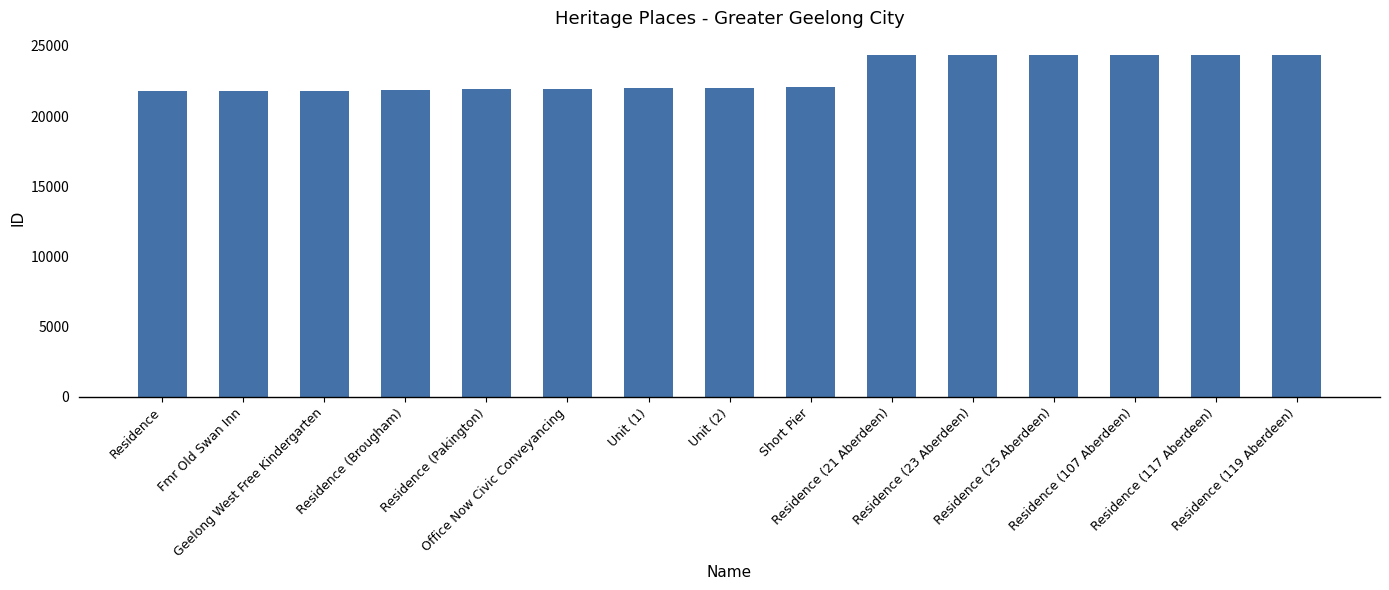

Are the bars horizontal?

No